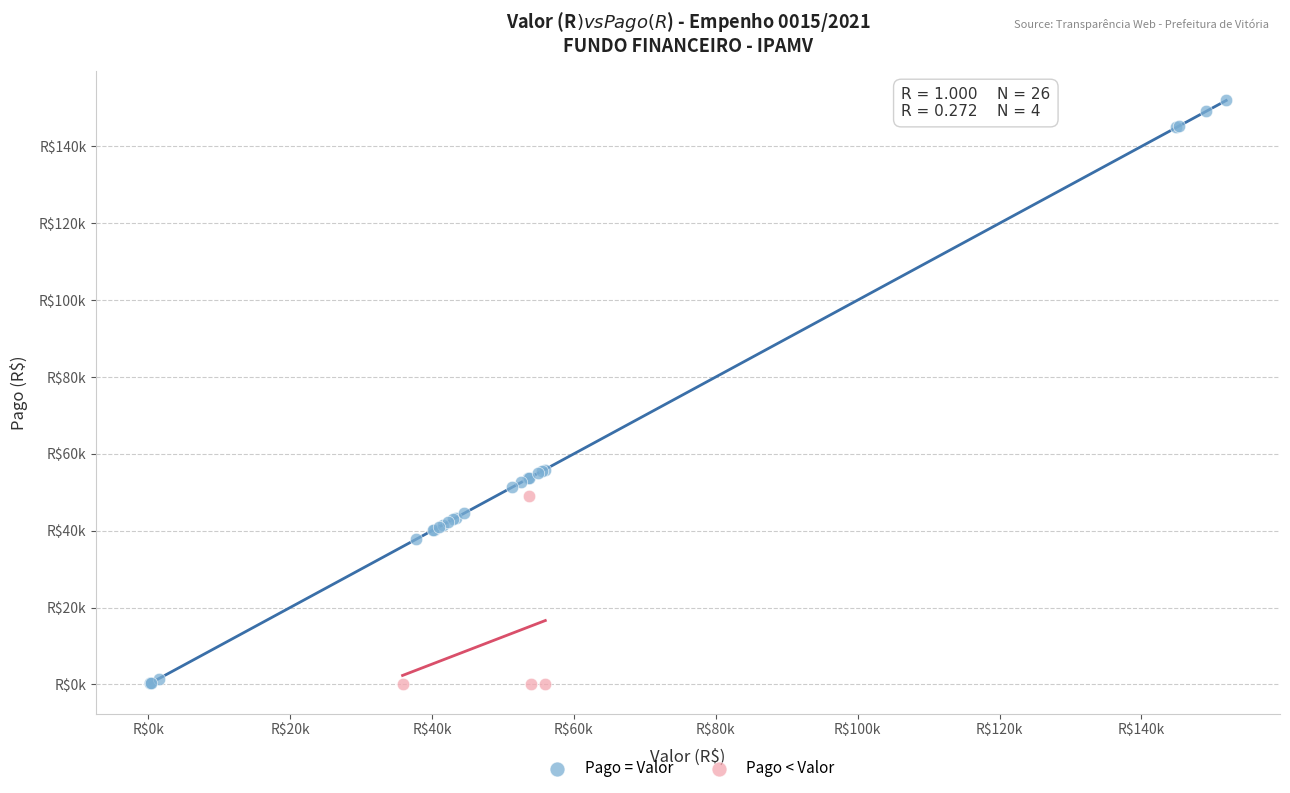

What are all the series names shown in the legend?

Pago = Valor, Pago < Valor